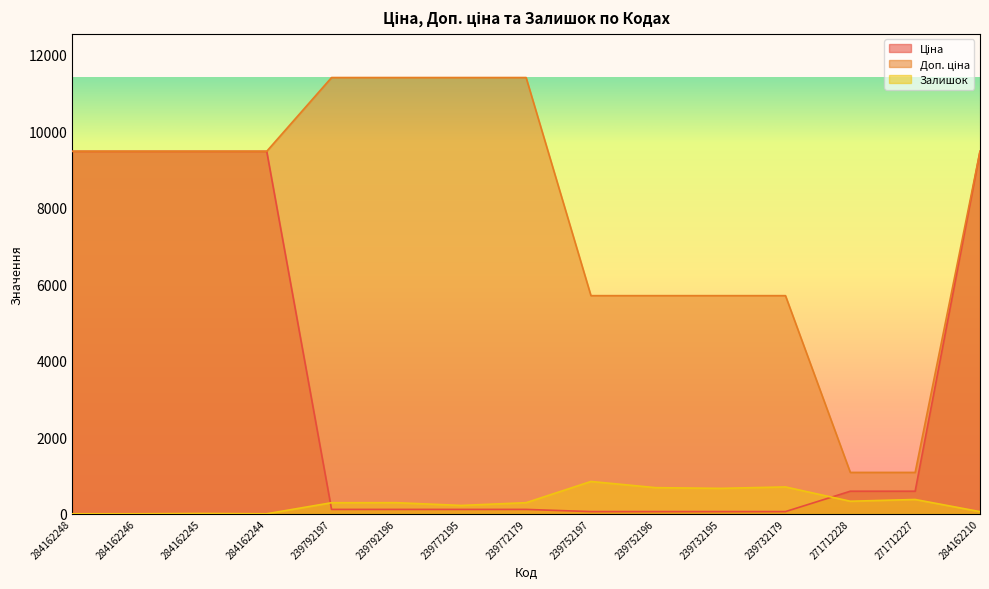

What value does the Залишок series have at 239752197?

845.0